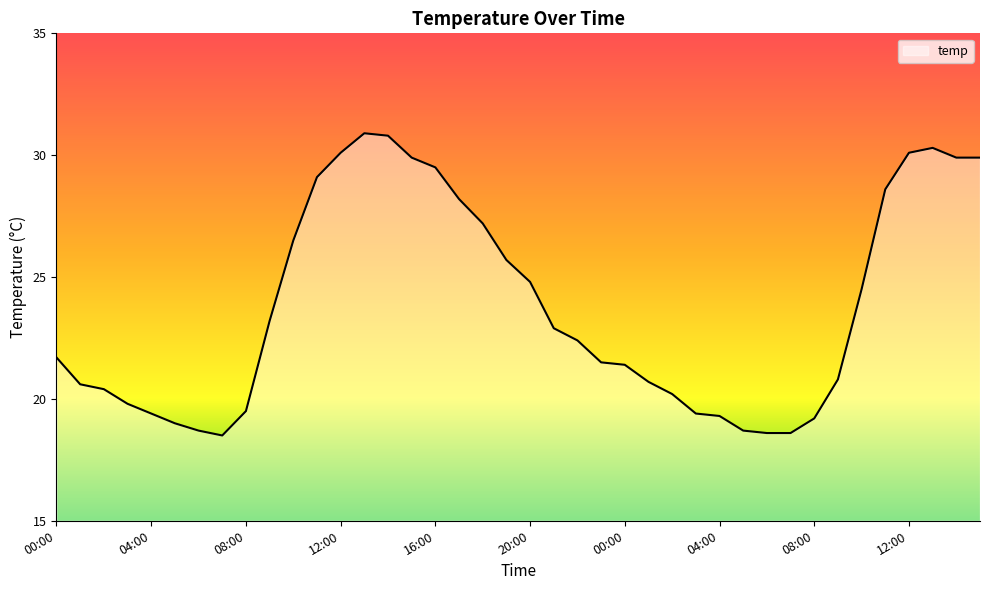

What is the difference between the maximum and minimum values?

12.4